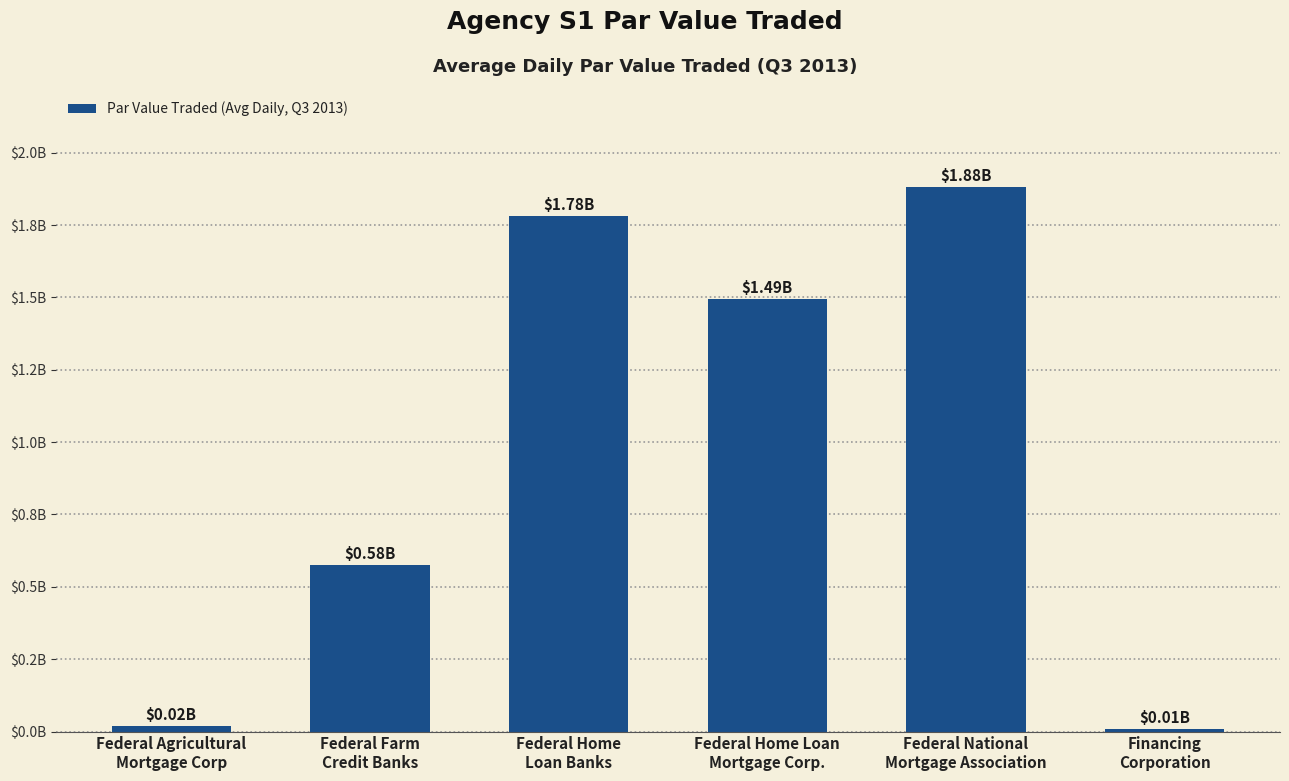

Rank the categories by value from lowest to highest.

Financing
Corporation, Federal Agricultural
Mortgage Corp, Federal Farm
Credit Banks, Federal Home Loan
Mortgage Corp., Federal Home
Loan Banks, Federal National
Mortgage Association